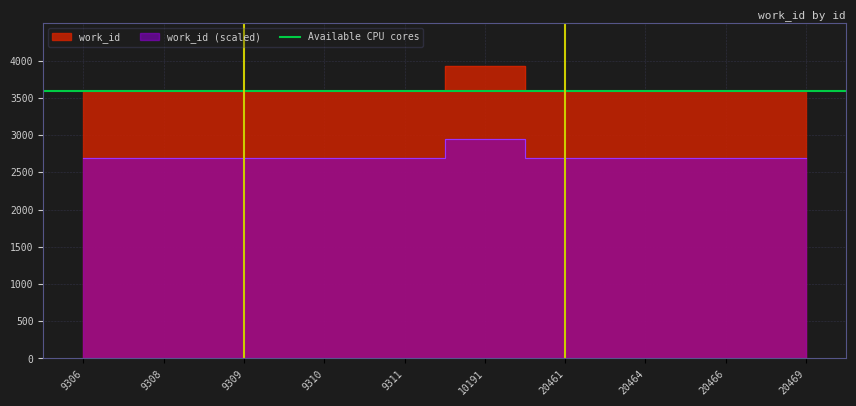

The chart shows a value of 3591 at 20469. True or false?

True